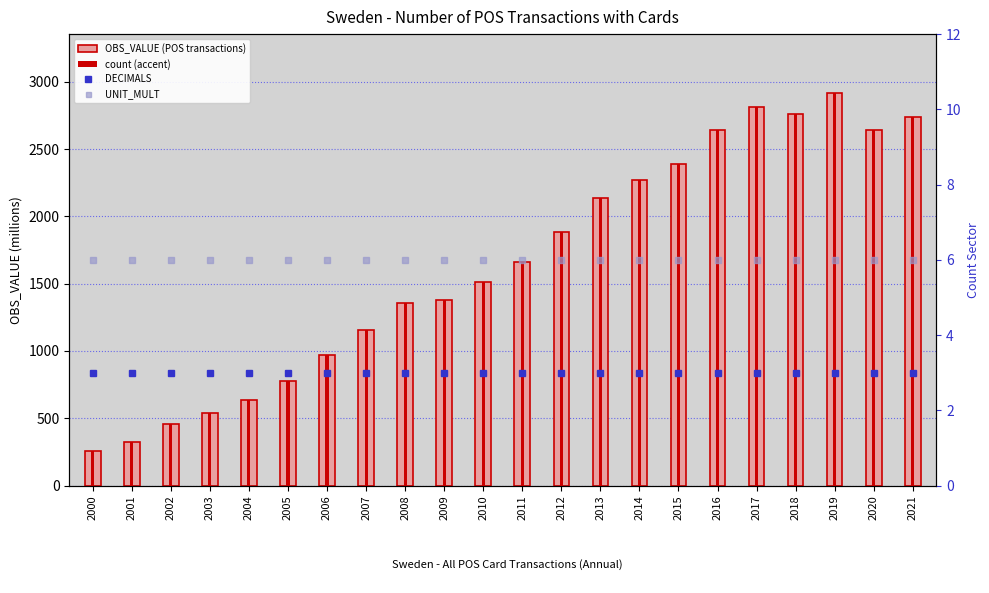

Which series has the largest total across all categories?

OBS_VALUE (POS transactions)